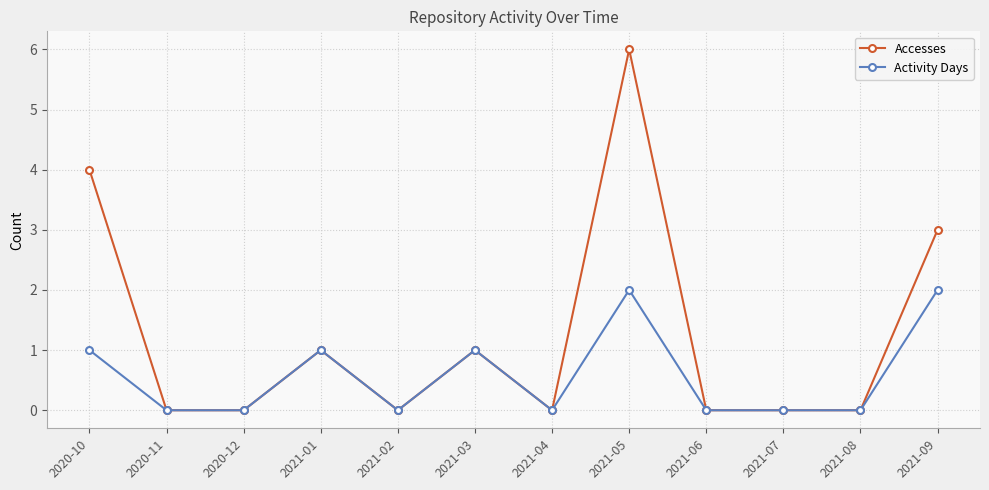

At which category does Activity Days reach its first local peak?

2021-01